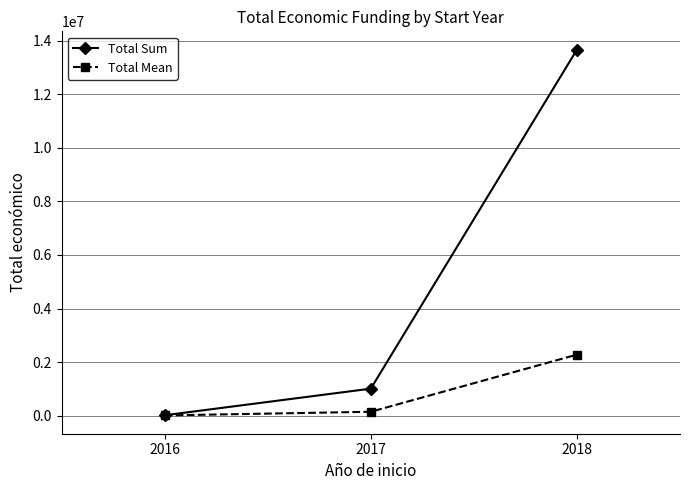

What is the value of the Total Mean point at the 1st from the left?

6990.0